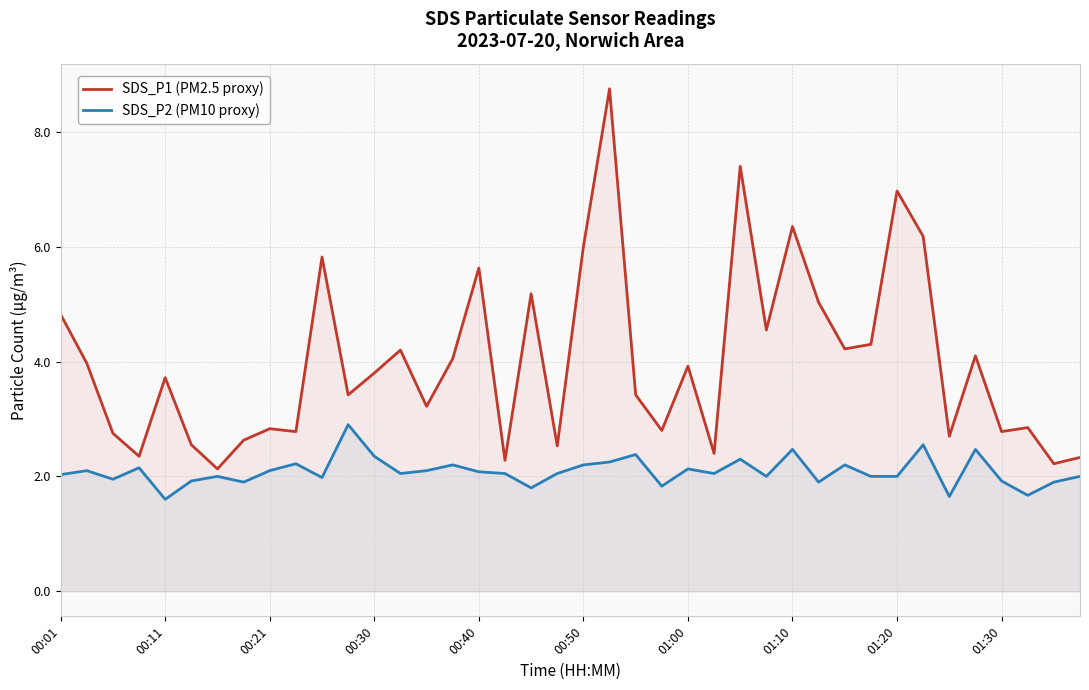

How many lines are shown in the chart?

2